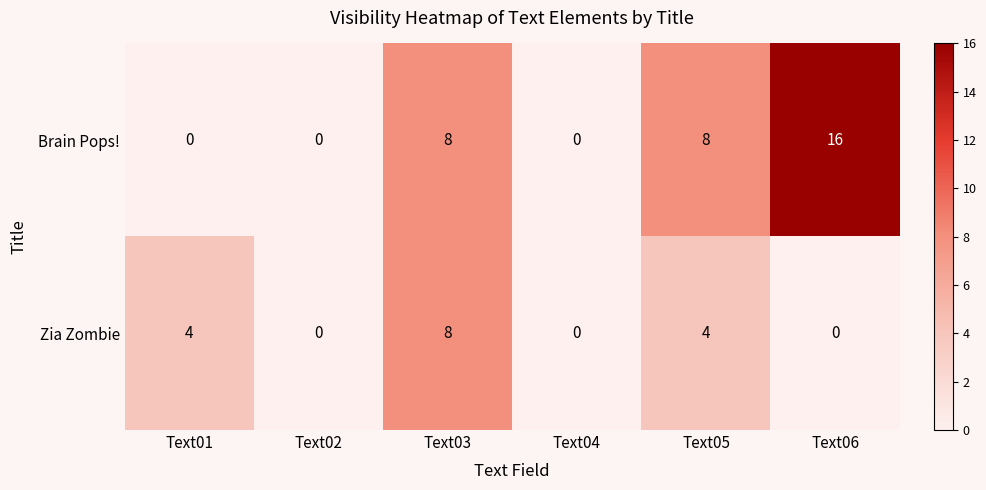

Which category has the highest value across all series?

Text06